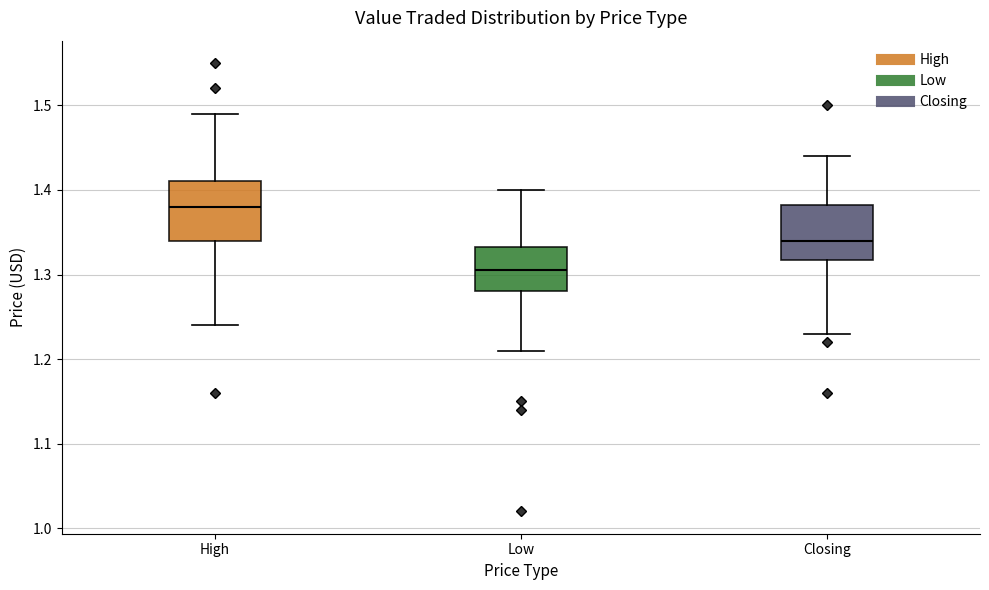

Where does the median line of the box for Closing sit on the y-axis? The values are not printed on the chart, so give them approximately, as read against the axis.

1.34